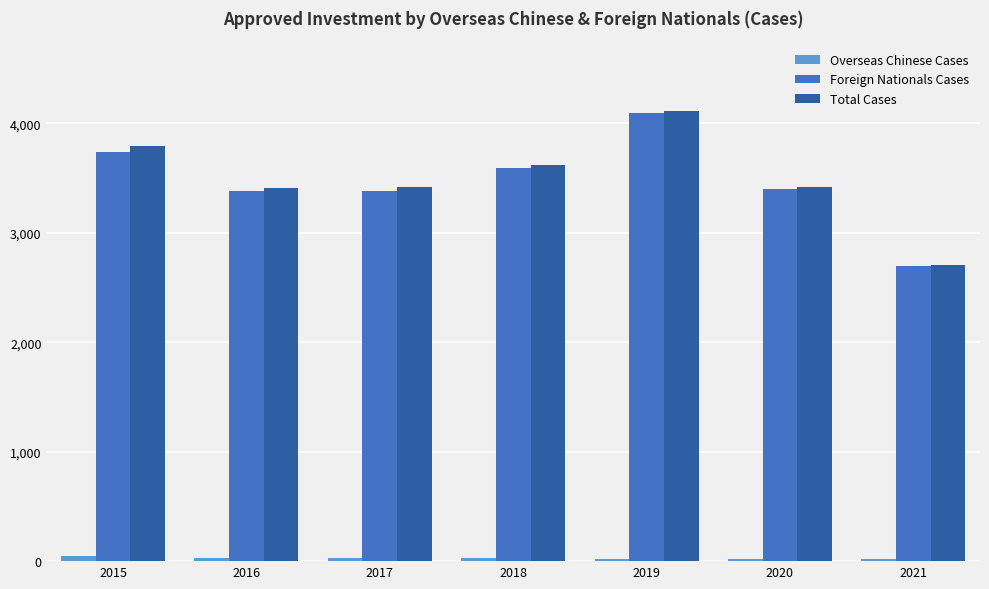

Between 2018 and 2020, which series saw the biggest shift?

Total Cases